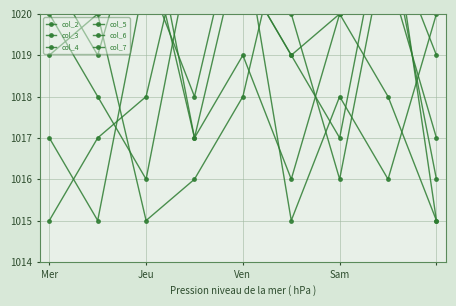

Which series has the widest spread of values?

col_2